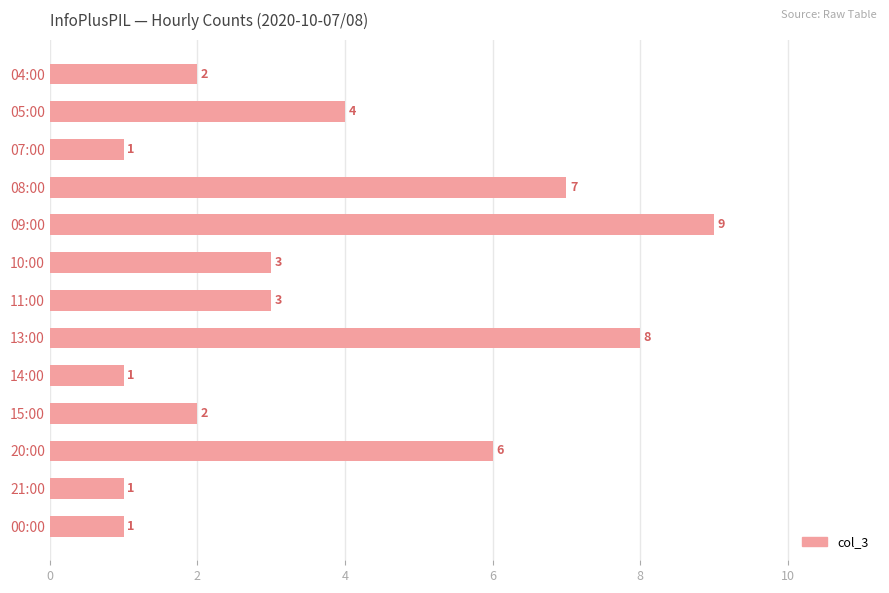

How many bars are there in total?

13